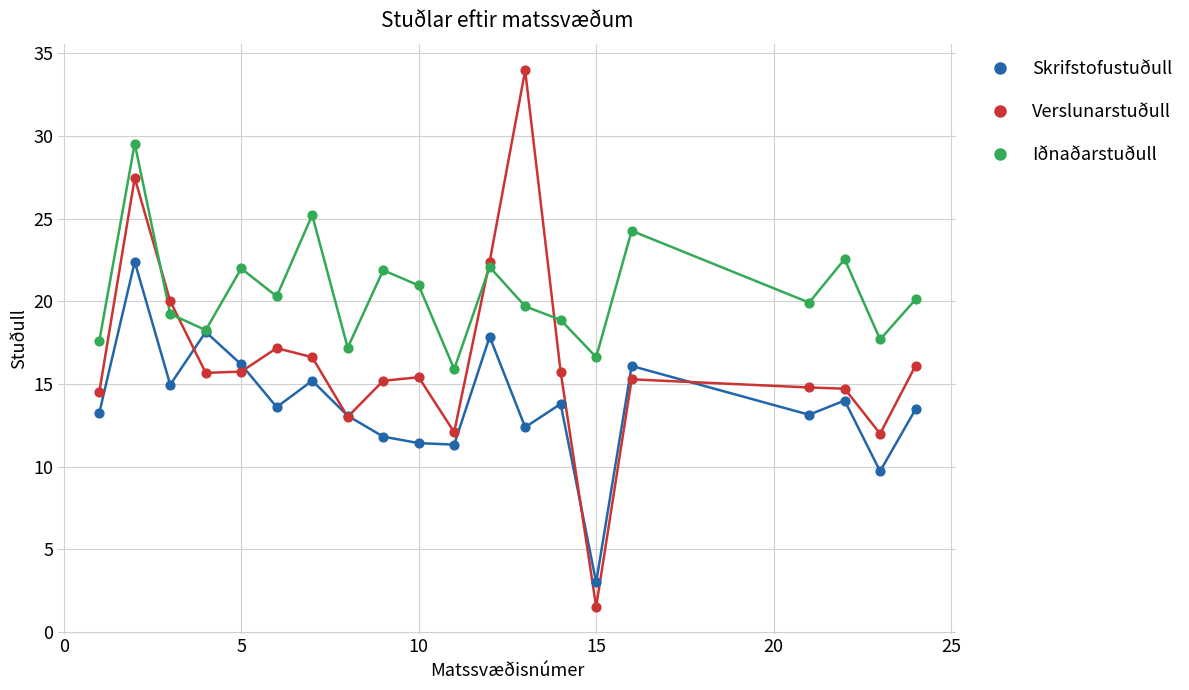

Which series has the widest spread of values?

Verslunarstuðull